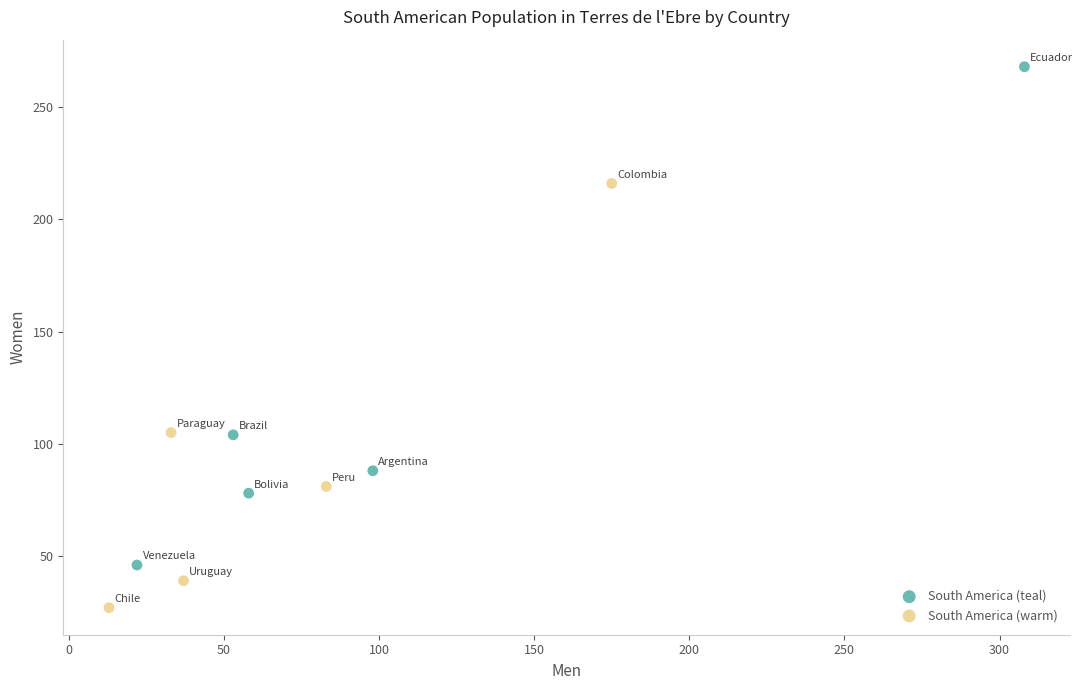

What are all the series names shown in the legend?

South America (teal), South America (warm)